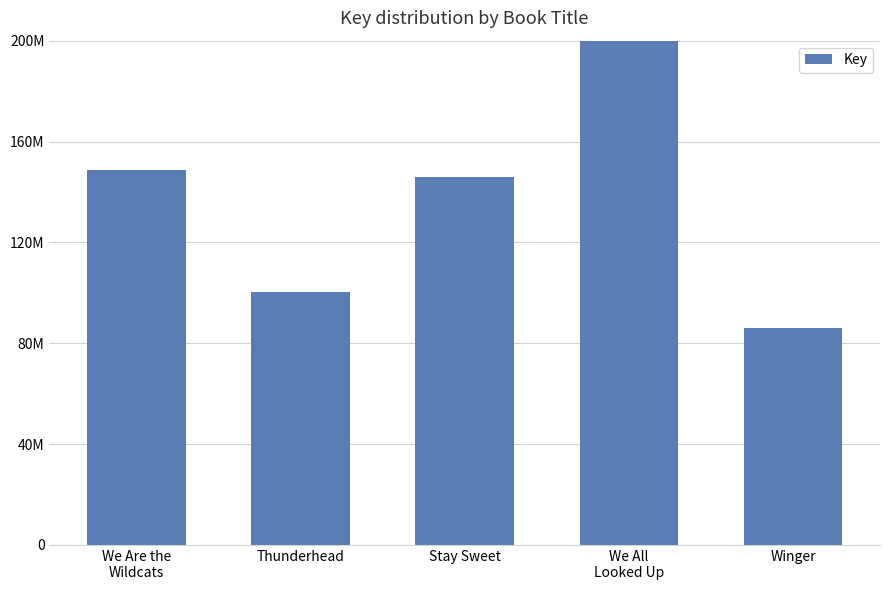

What position from the right is Thunderhead?

4